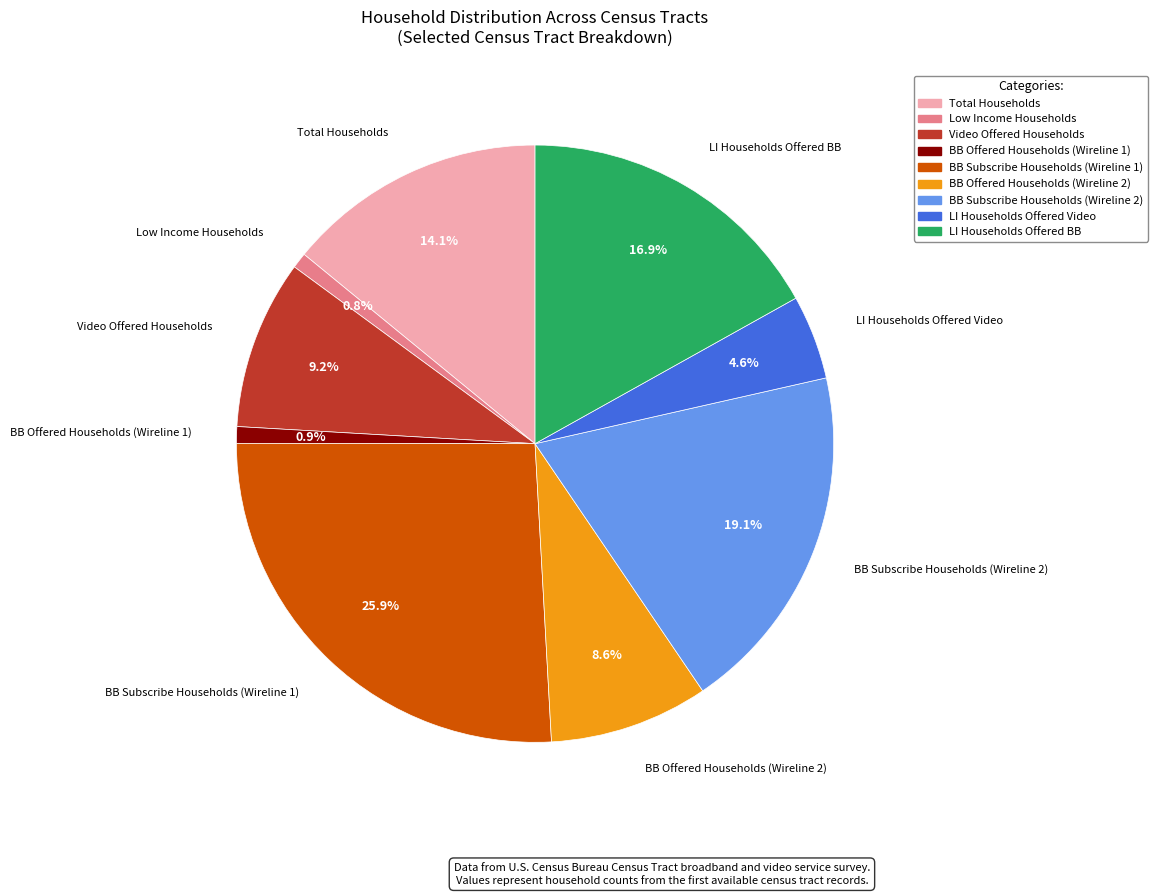

Is BB Offered Households (Wireline 2) the majority of the pie?

No